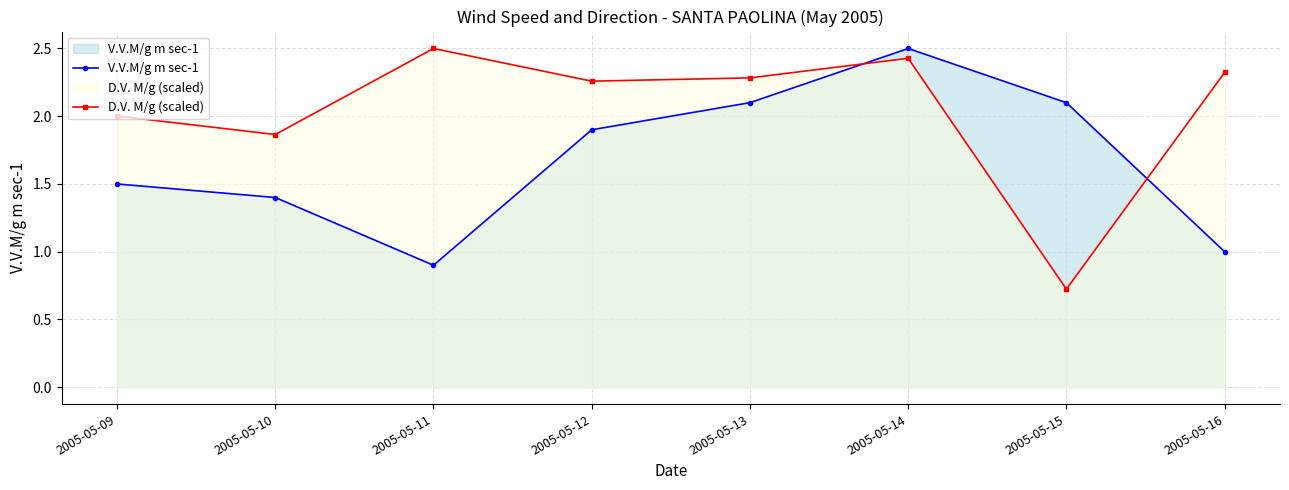

What is the sum of all D.V. M/g (scaled) values?

16.4